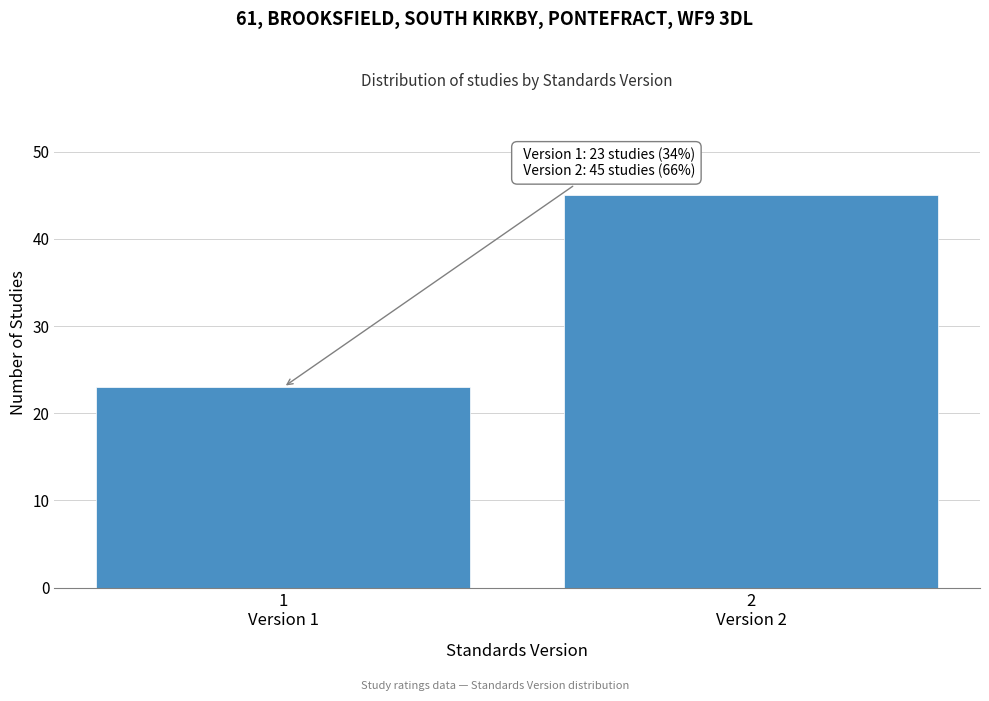

Reading left to right, transcribe all the data shown in this chart.

23	45